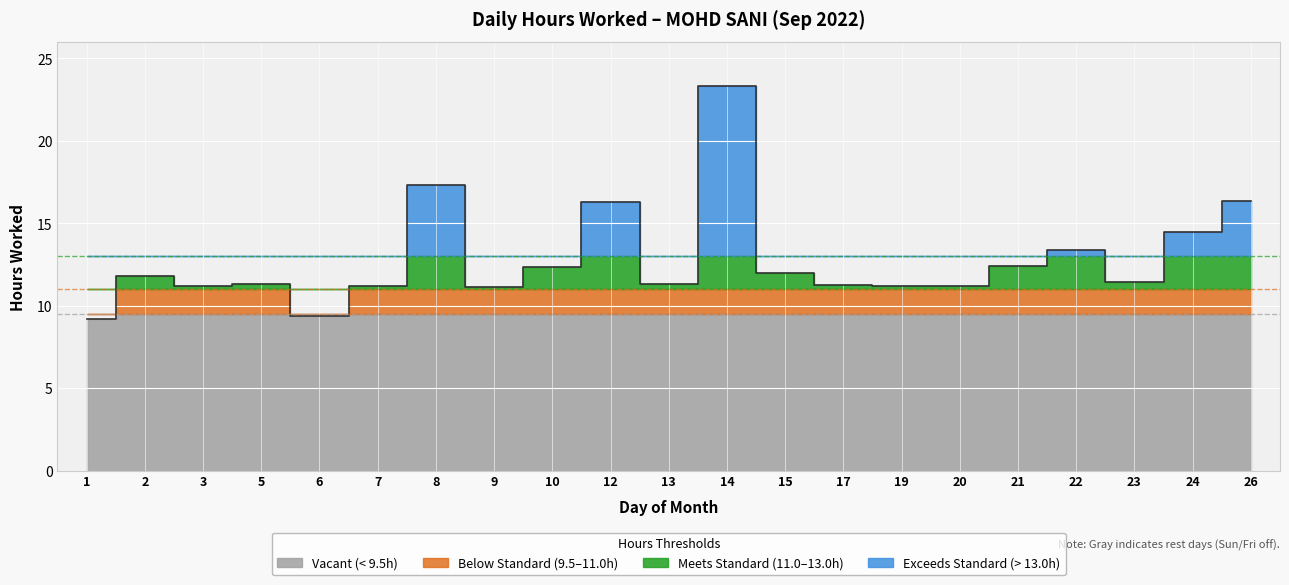

Reading left to right, extract all data points from this chart.

1=9.2	2=11.8	3=11.2	5=11.3	6=9.4	7=11.2	8=17.3	9=11.1	10=12.4	12=16.3	13=11.3	14=23.3	15=12.0	17=11.3	19=11.2	20=11.2	21=12.4	22=13.4	23=11.4	24=14.5	26=16.4